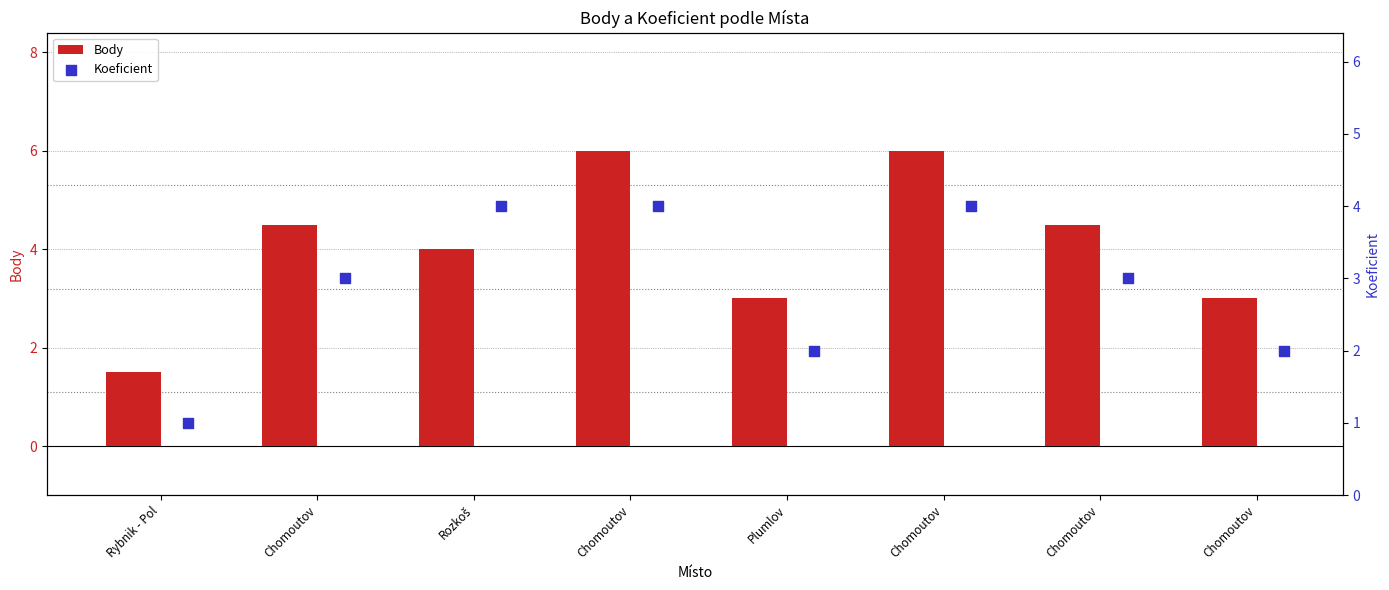

What is the total value across all series at Rozkoš?

8.0